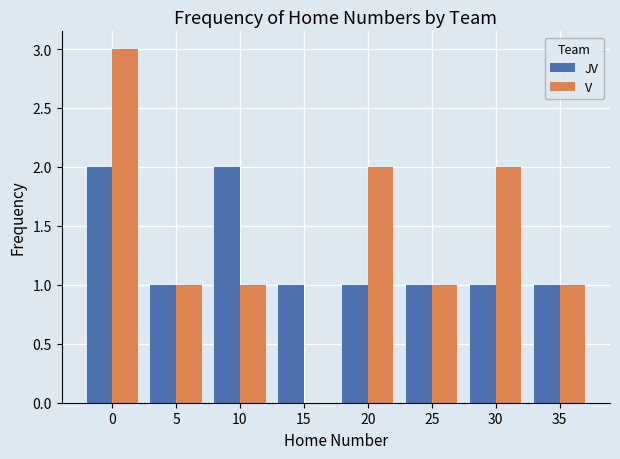

Reading left to right, extract all data points from this chart.

JV: 0=2	5=1	10=2	15=1	20=1	25=1	30=1	35=1
V: 0=3	5=1	10=1	15=0	20=2	25=1	30=2	35=1